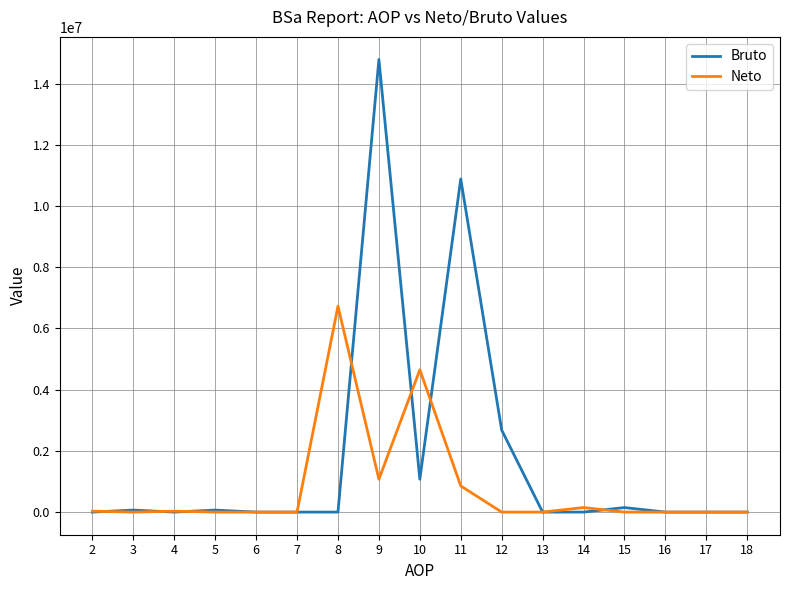

Rank the series by their average value, from highest to lowest.

Bruto, Neto